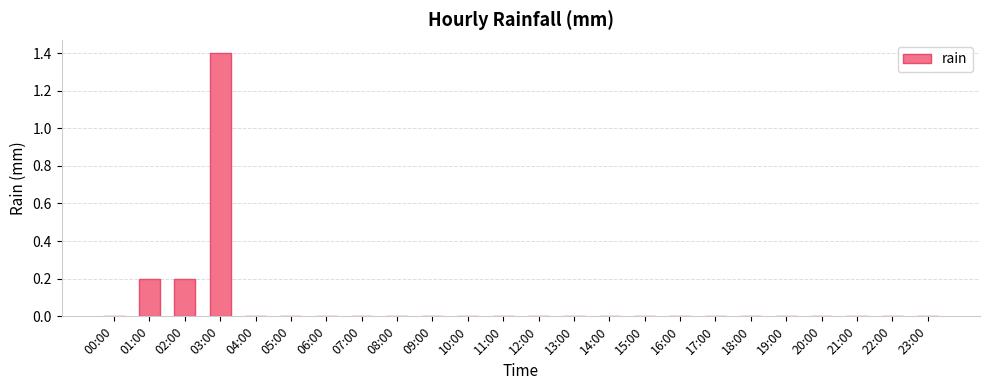

What is the sum of all values?

1.8